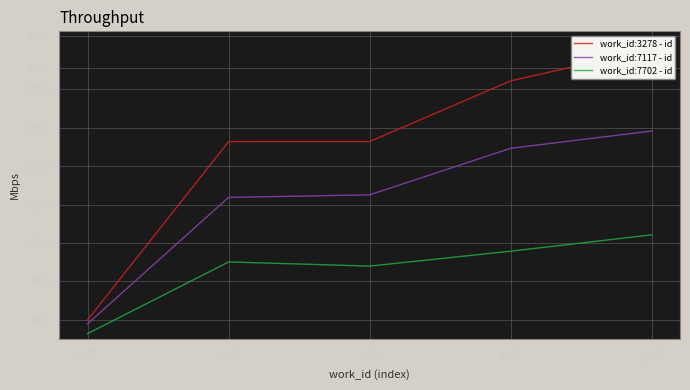

True or false: work_id:3278 - id and work_id:7702 - id intersect in this chart.

False